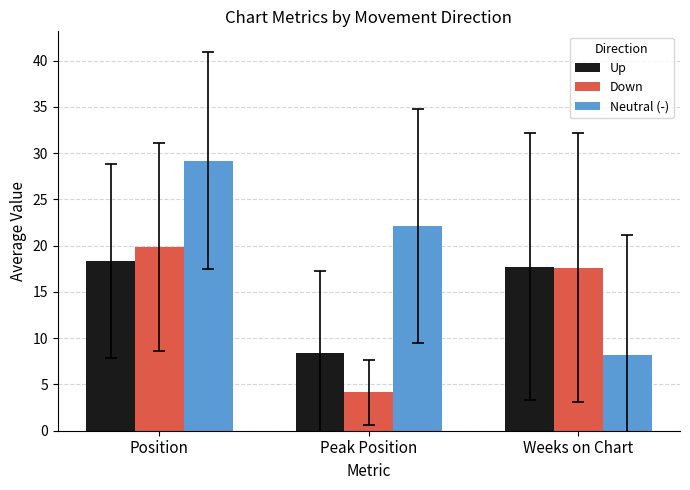

Which series has the widest spread of values?

Neutral (-)